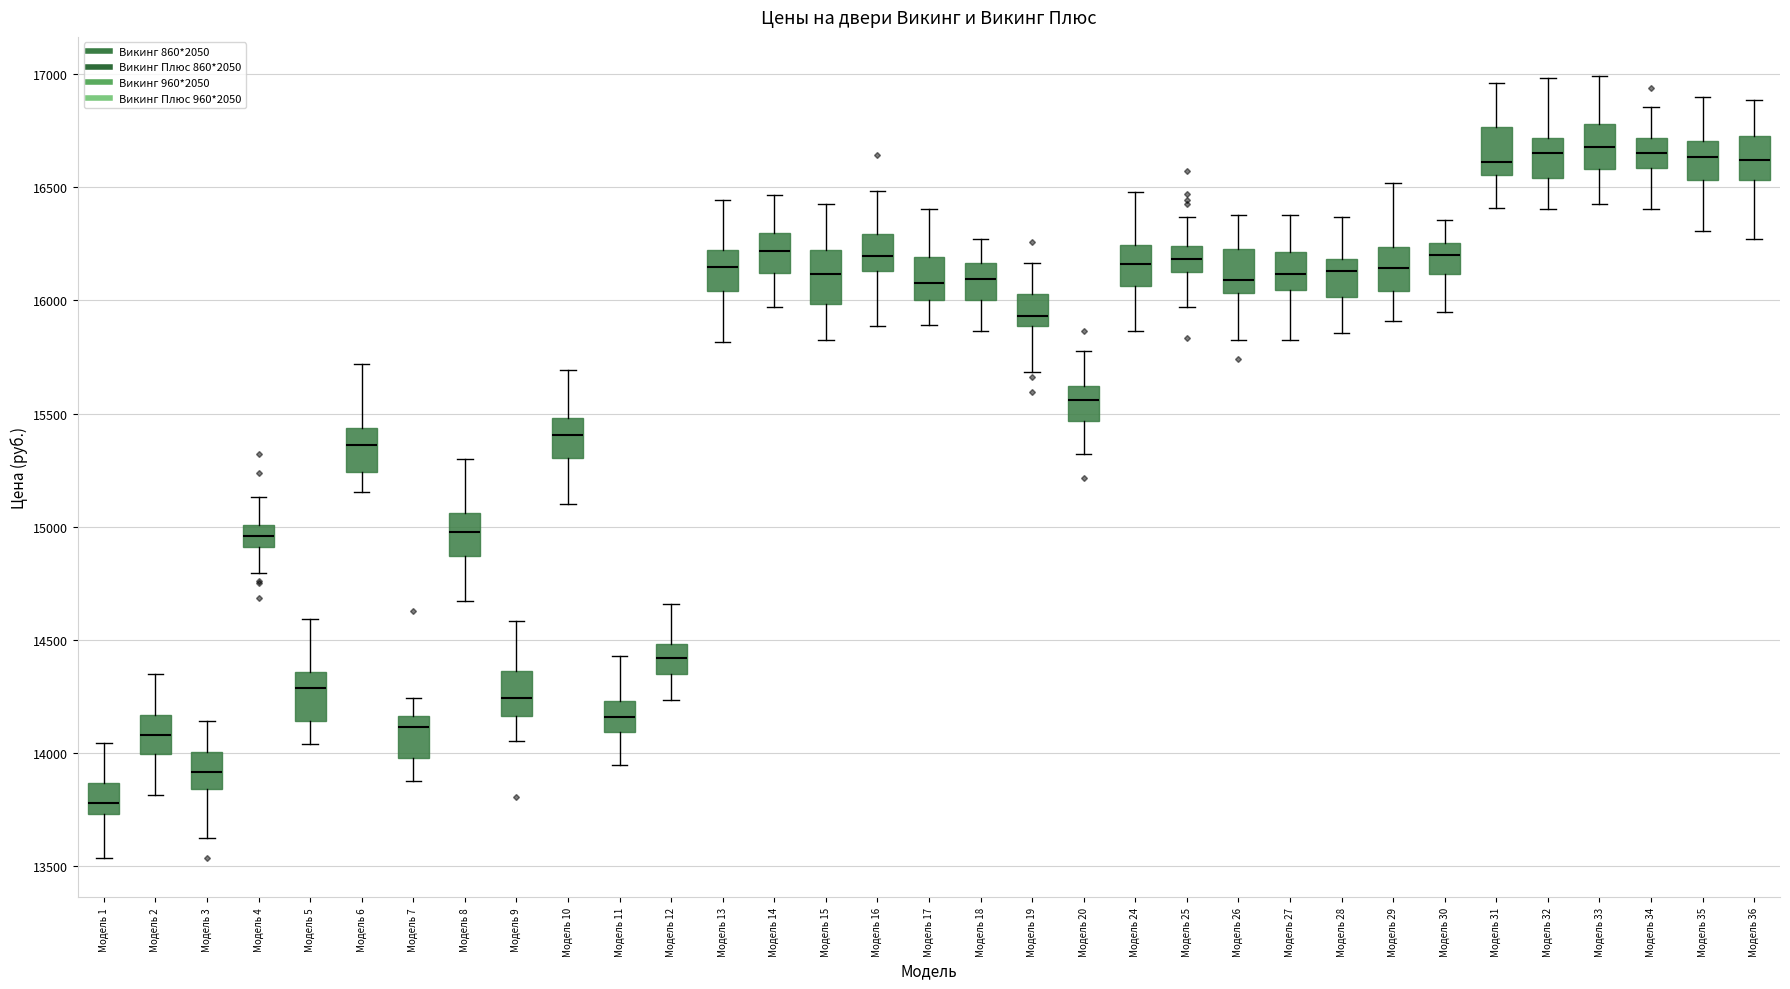

Reading left to right, read every box against the y-axis: the position of its median line, the range the box covers, and the ends of its whiskers. The values are not printed on the chart, so give them approximately, as read against the axis.

Модель 1: median 13800, box 13750 to 13850, whiskers 13550 to 14050
Модель 2: median 14100, box 14000 to 14150, whiskers 13800 to 14350
Модель 3: median 13900, box 13850 to 14000, whiskers 13650 to 14150
Модель 4: median 14950, box 14900 to 15000, whiskers 14800 to 15150
Модель 5: median 14300, box 14150 to 14350, whiskers 14050 to 14600
Модель 6: median 15350, box 15250 to 15450, whiskers 15150 to 15700
Модель 7: median 14100, box 14000 to 14150, whiskers 13900 to 14250
Модель 8: median 15000, box 14850 to 15050, whiskers 14650 to 15300
Модель 9: median 14250, box 14150 to 14350, whiskers 14050 to 14600
Модель 10: median 15400, box 15300 to 15500, whiskers 15100 to 15700
Модель 11: median 14150, box 14100 to 14250, whiskers 13950 to 14450
Модель 12: median 14400, box 14350 to 14500, whiskers 14250 to 14650
Модель 13: median 16150, box 16050 to 16200, whiskers 15800 to 16450
Модель 14: median 16200, box 16100 to 16300, whiskers 15950 to 16450
Модель 15: median 16100, box 16000 to 16200, whiskers 15850 to 16400
Модель 16: median 16200, box 16150 to 16300, whiskers 15900 to 16500
Модель 17: median 16100, box 16000 to 16200, whiskers 15900 to 16400
Модель 18: median 16100, box 16000 to 16150, whiskers 15850 to 16250
Модель 19: median 15950, box 15900 to 16050, whiskers 15700 to 16150
Модель 20: median 15550, box 15450 to 15600, whiskers 15300 to 15800
Модель 24: median 16150, box 16050 to 16250, whiskers 15850 to 16500
Модель 25: median 16200, box 16150 to 16250, whiskers 15950 to 16350
Модель 26: median 16100, box 16050 to 16250, whiskers 15800 to 16400
Модель 27: median 16100, box 16050 to 16200, whiskers 15800 to 16400
Модель 28: median 16150, box 16000 to 16200, whiskers 15850 to 16350
Модель 29: median 16150, box 16050 to 16250, whiskers 15900 to 16500
Модель 30: median 16200, box 16100 to 16250, whiskers 15950 to 16350
Модель 31: median 16600, box 16550 to 16750, whiskers 16400 to 16950
Модель 32: median 16650, box 16550 to 16700, whiskers 16400 to 17000
Модель 33: median 16700, box 16600 to 16800, whiskers 16400 to 17000
Модель 34: median 16650, box 16600 to 16700, whiskers 16400 to 16850
Модель 35: median 16650, box 16550 to 16700, whiskers 16300 to 16900
Модель 36: median 16600, box 16550 to 16750, whiskers 16250 to 16900